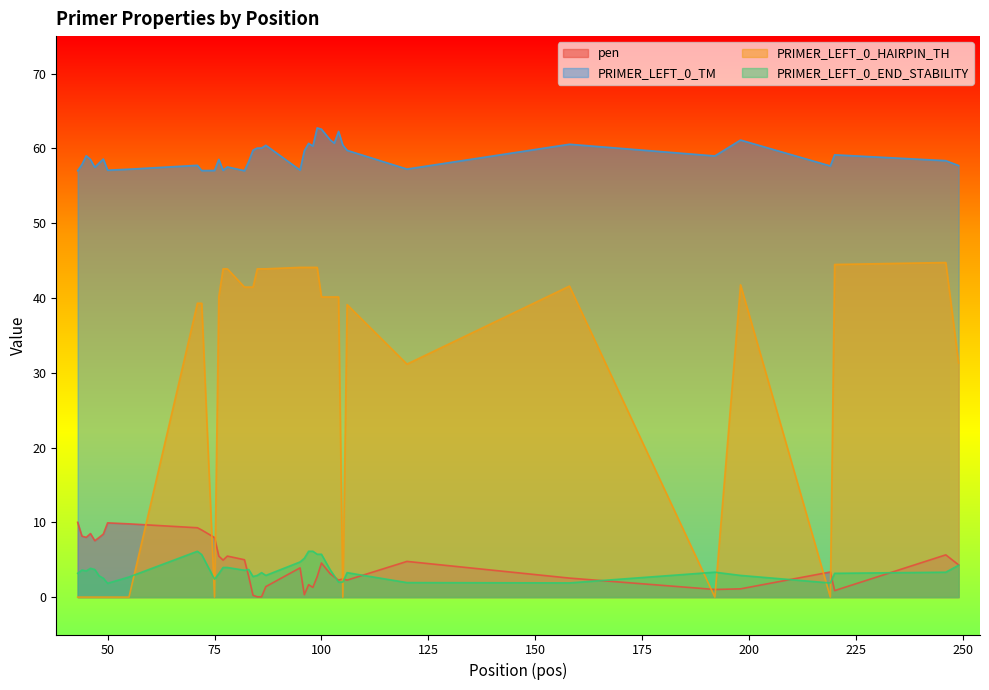

In PRIMER_LEFT_0_HAIRPIN_TH, how many points are lower than both neighbors (excluding endpoints)?

5